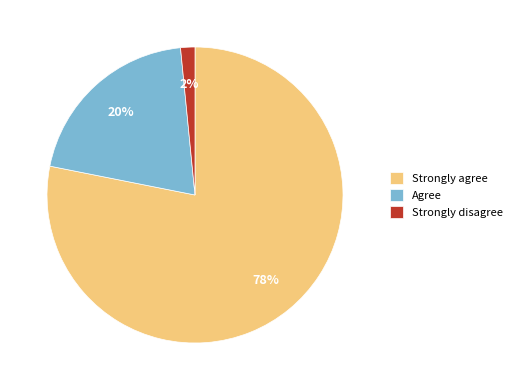

Between Strongly disagree and Agree, which is larger?

Agree